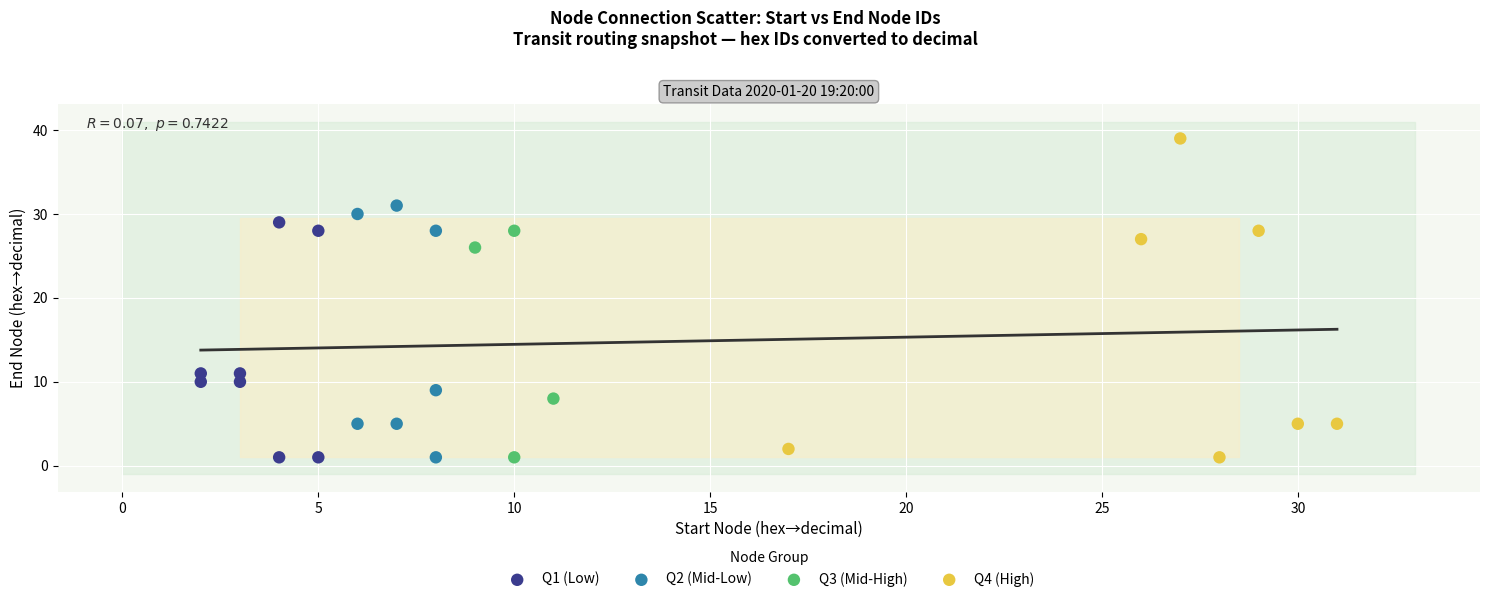

Which series has the widest spread of Y values?

Q4 (High)